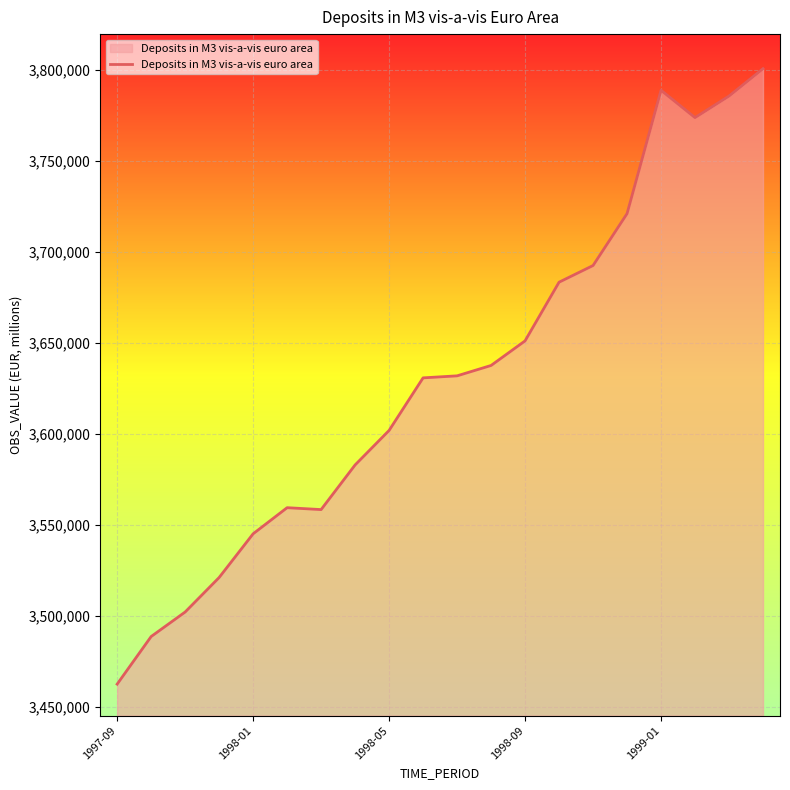

What is the greatest value displayed?

3800568